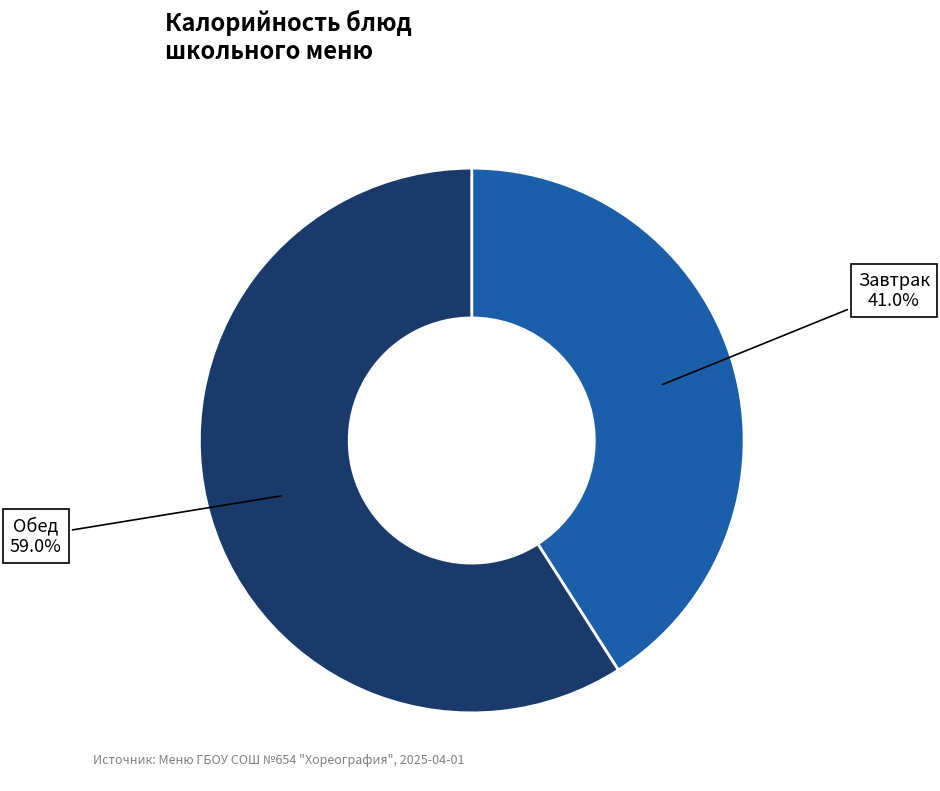

Is there any slice that represents more than half of the pie?

Yes